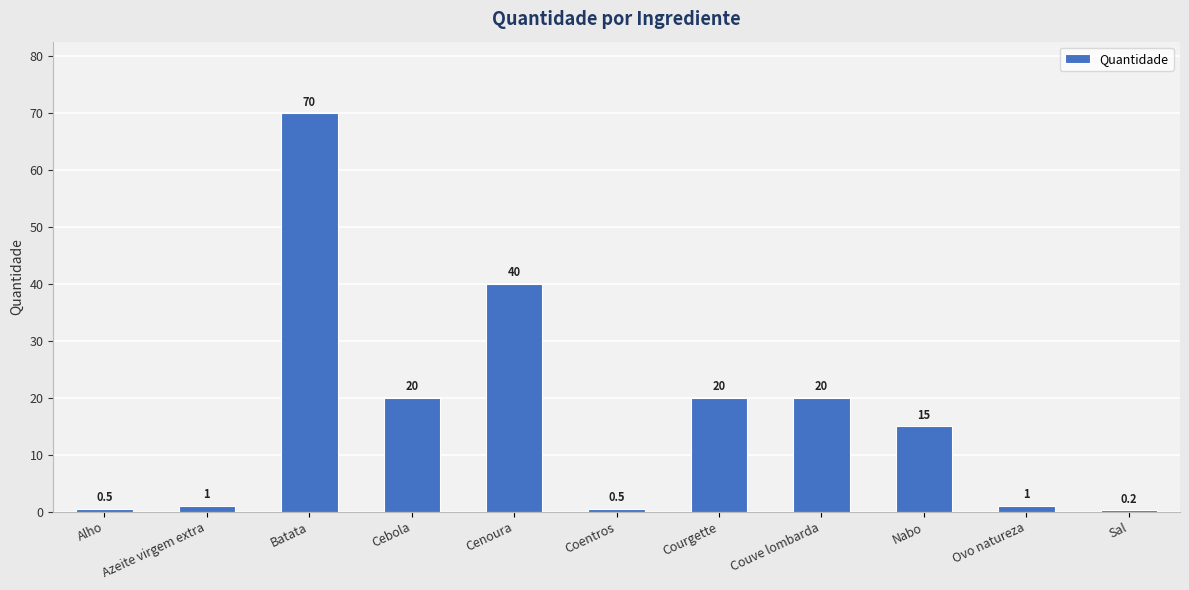

How many categories are shown in the chart?

11